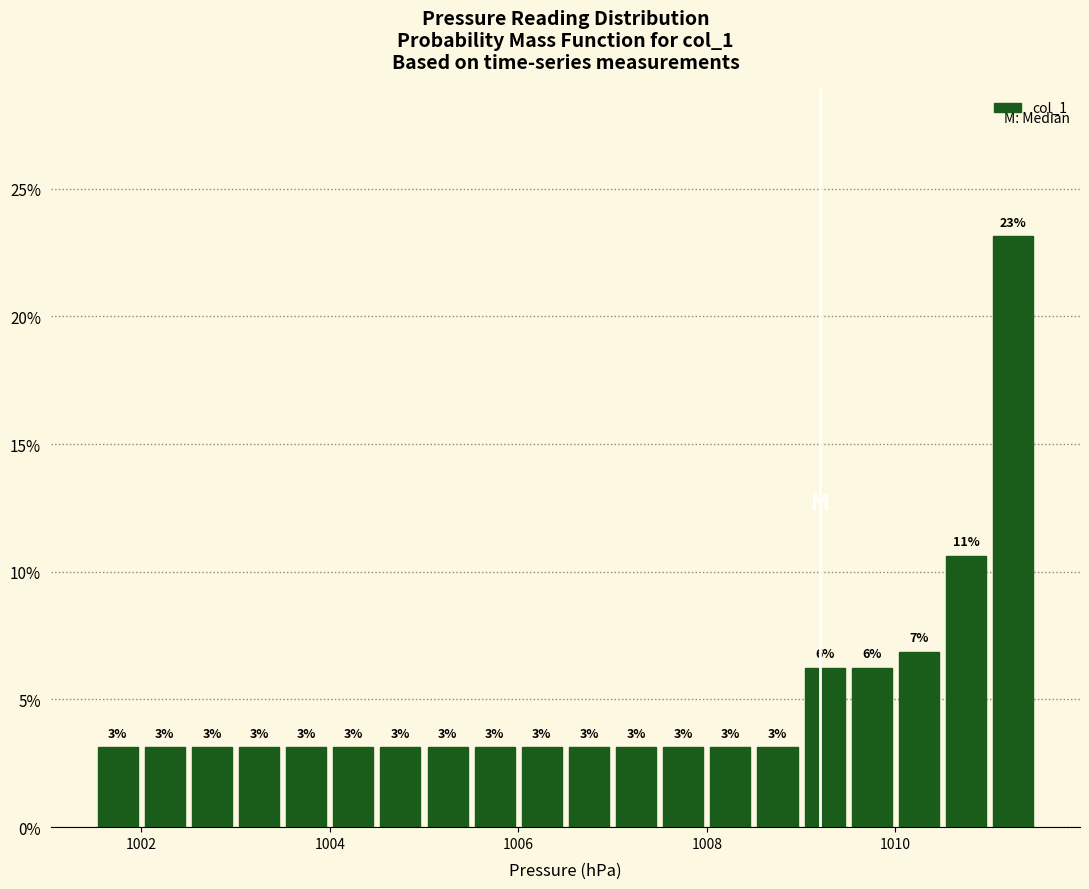

Read against the x-axis, roughly where is the centre of the tallest bar?

1011.2